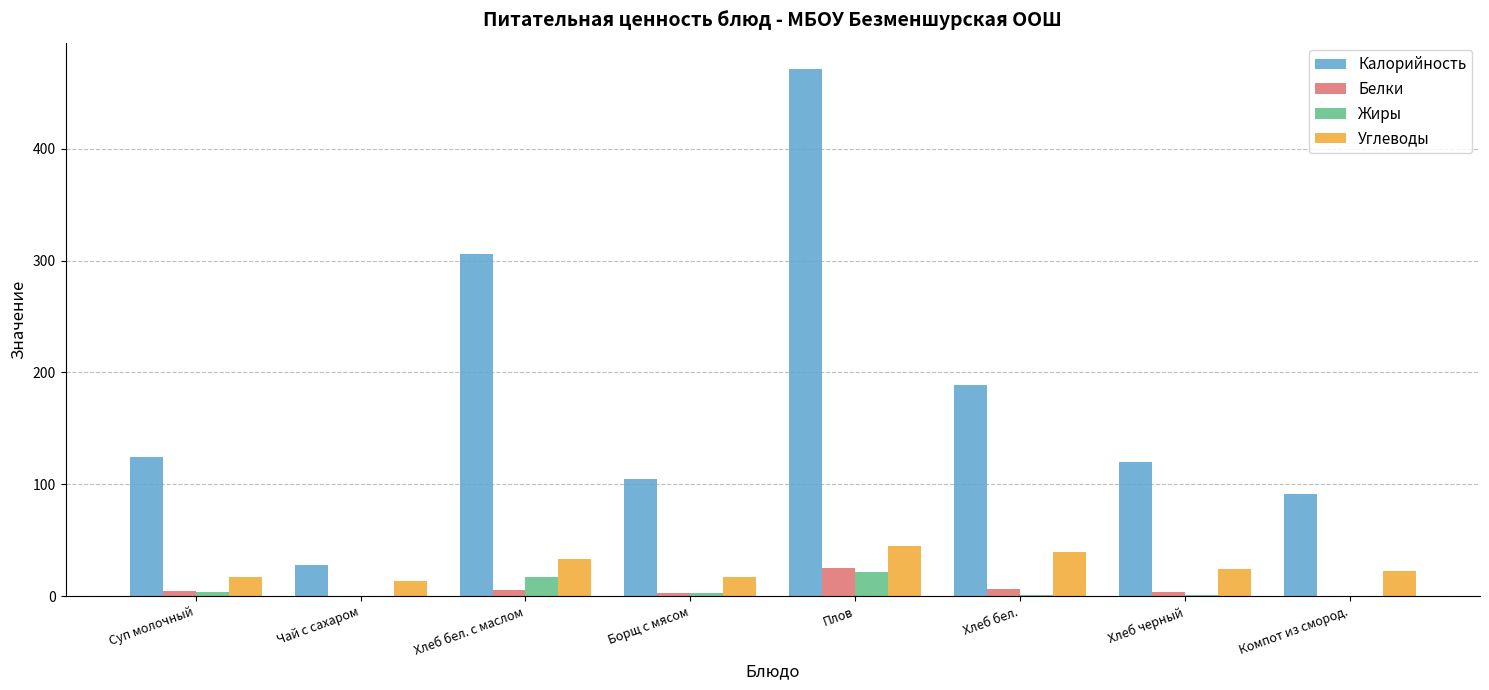

Which category has the highest value across all series?

Плов